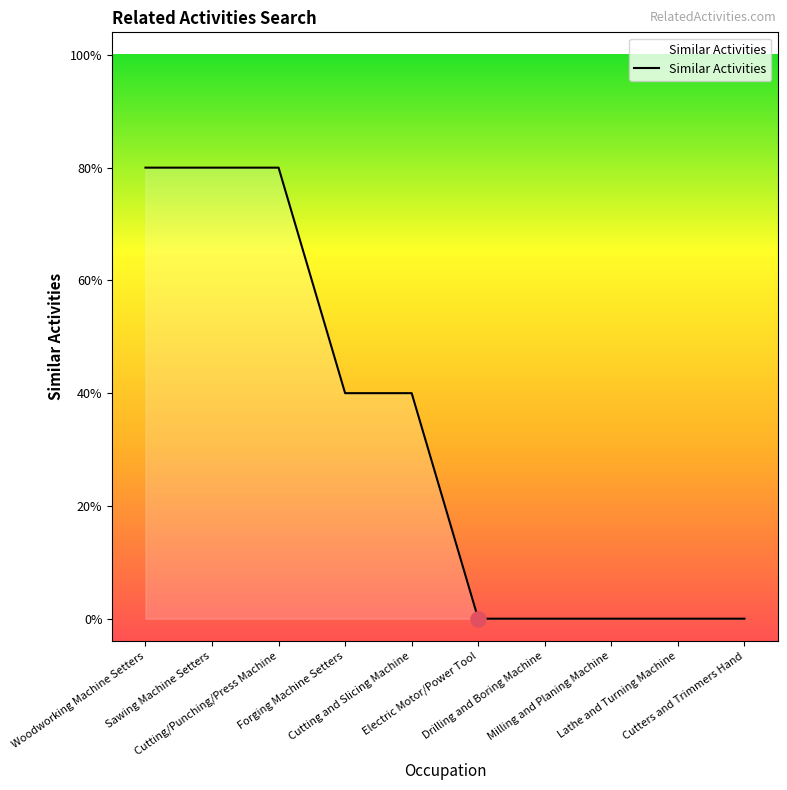

Does the chart have visible grid lines?

No